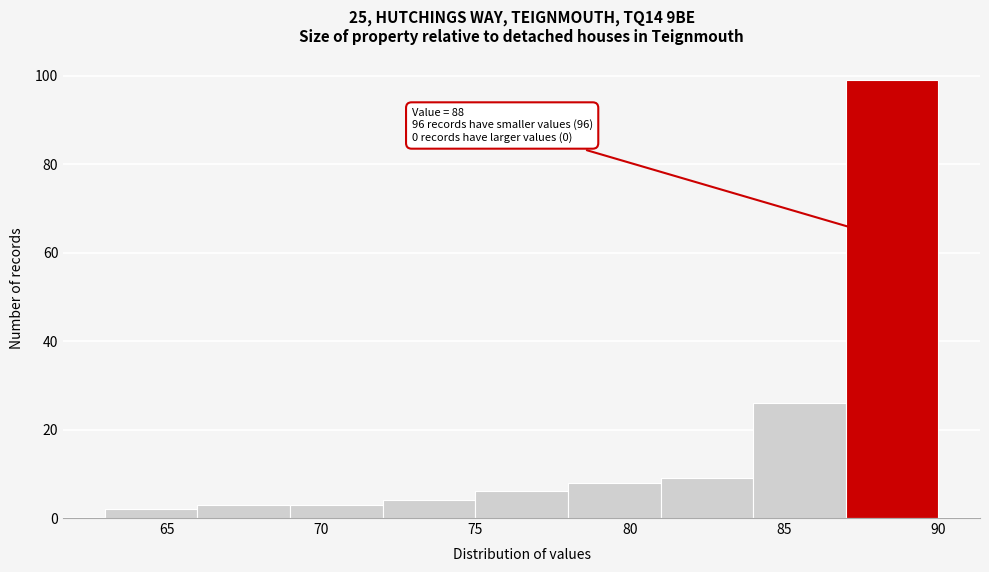

Which range on the x-axis has the tallest bar?

87 to 90